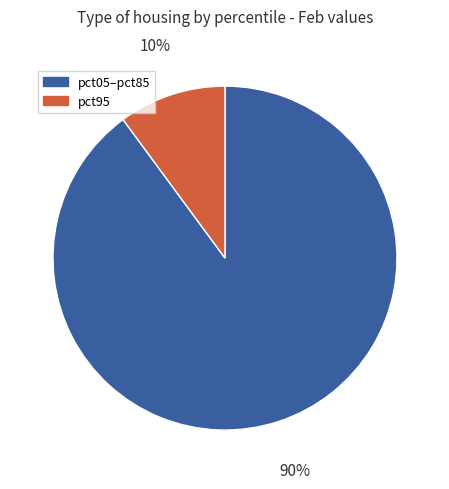

To the nearest percent, what is the difference between the largest and smallest slice percentages?

80%